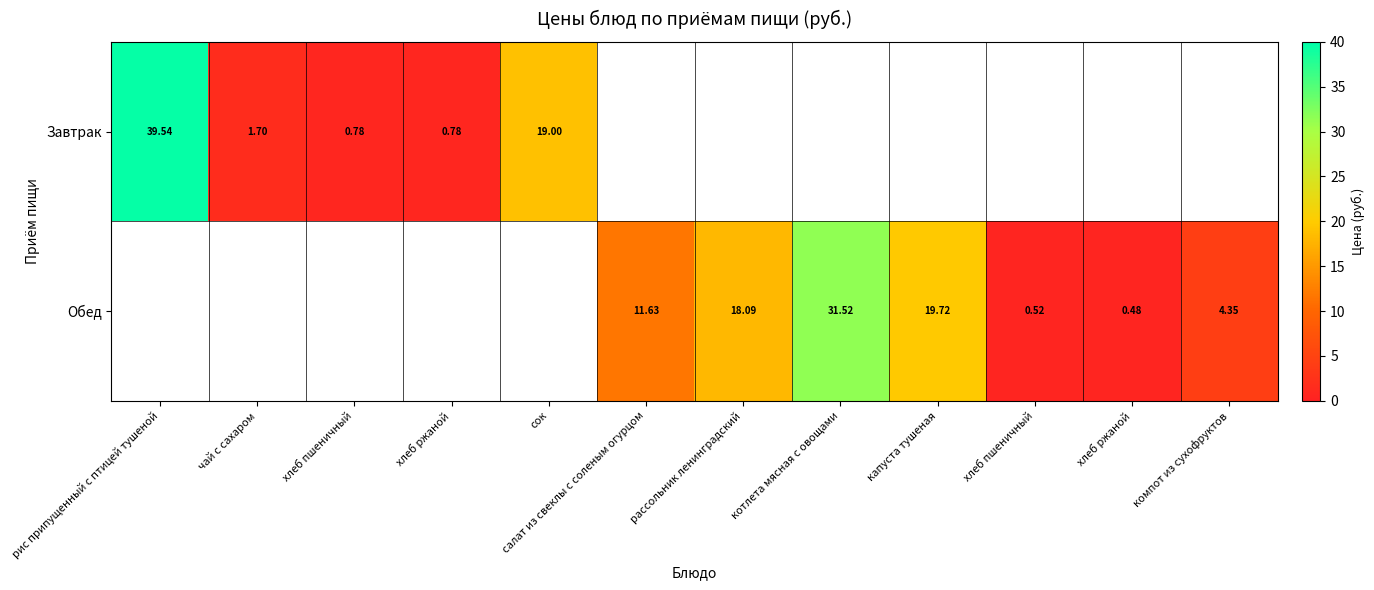

What is the maximum value shown in the chart?

39.5